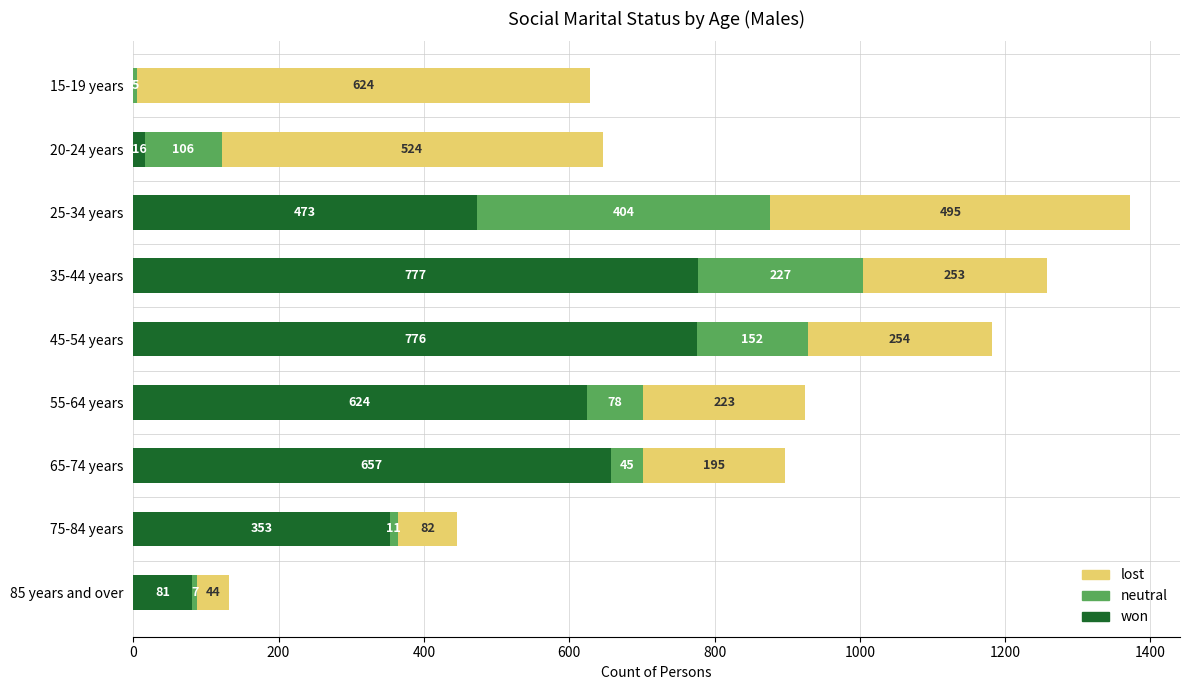

What is the sum of all won values?

3757